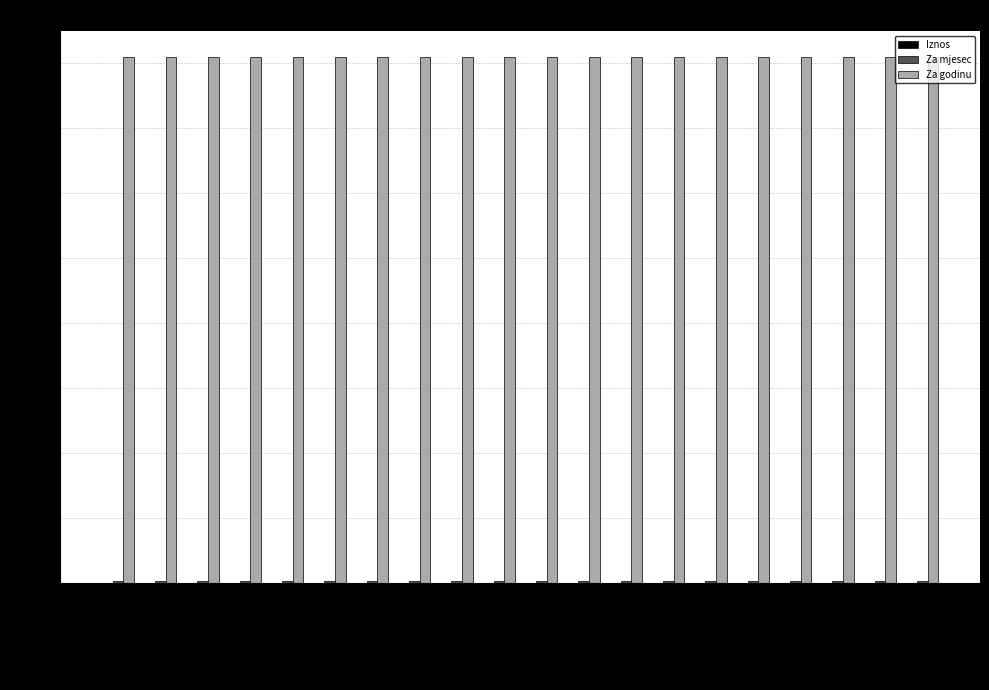

What is the sum of all Za godinu values?

40440